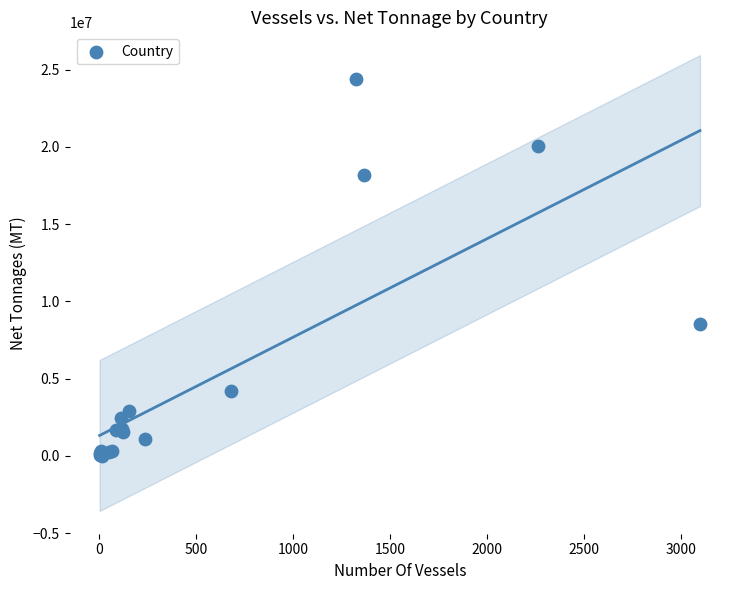

What Y value in the scatter plot is closest to 12203953?

8541010